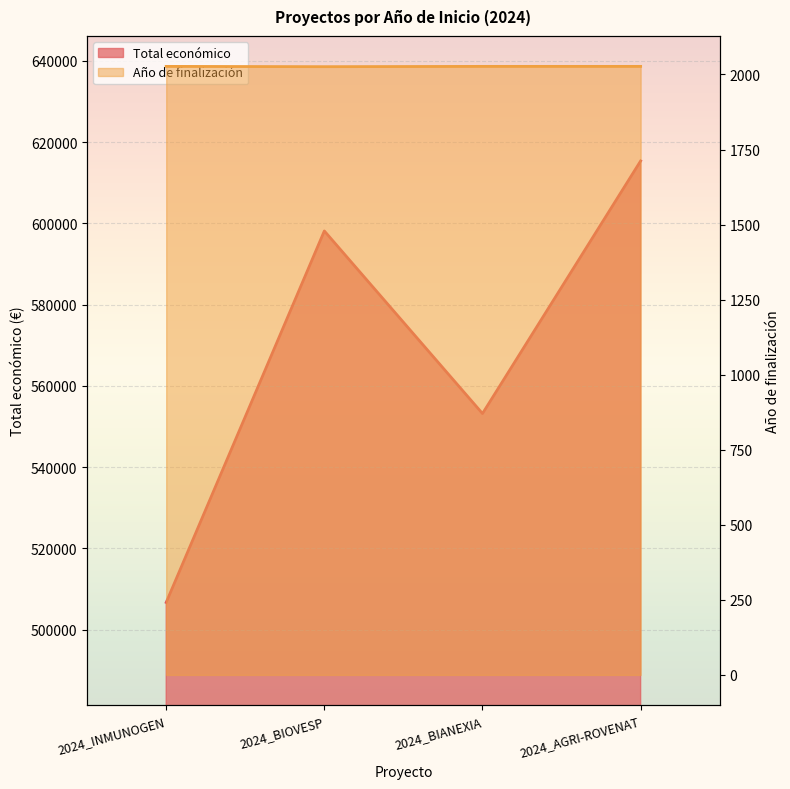

The value of Total económico at 2024_BIANEXIA is 553196. True or false?

True